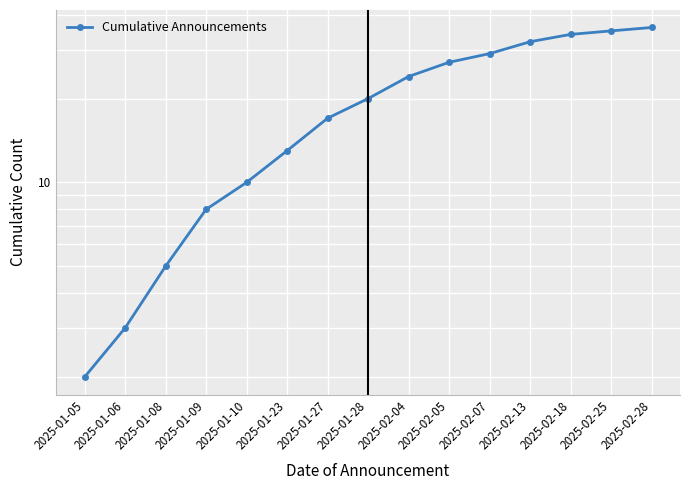

What is the change in value from 2025-01-23 to 2025-02-04?

+11